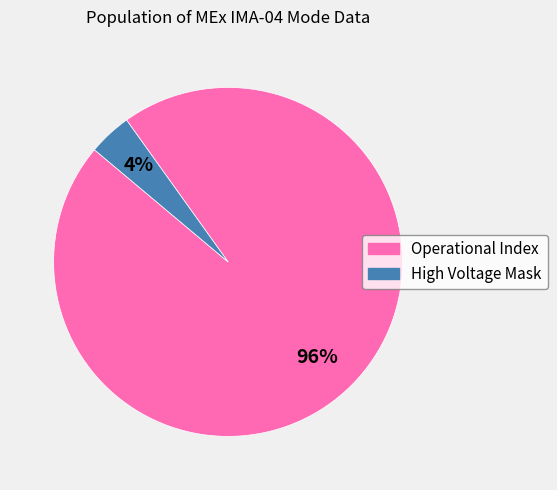

Is it true that High Voltage Mask is 4% of the pie?

True